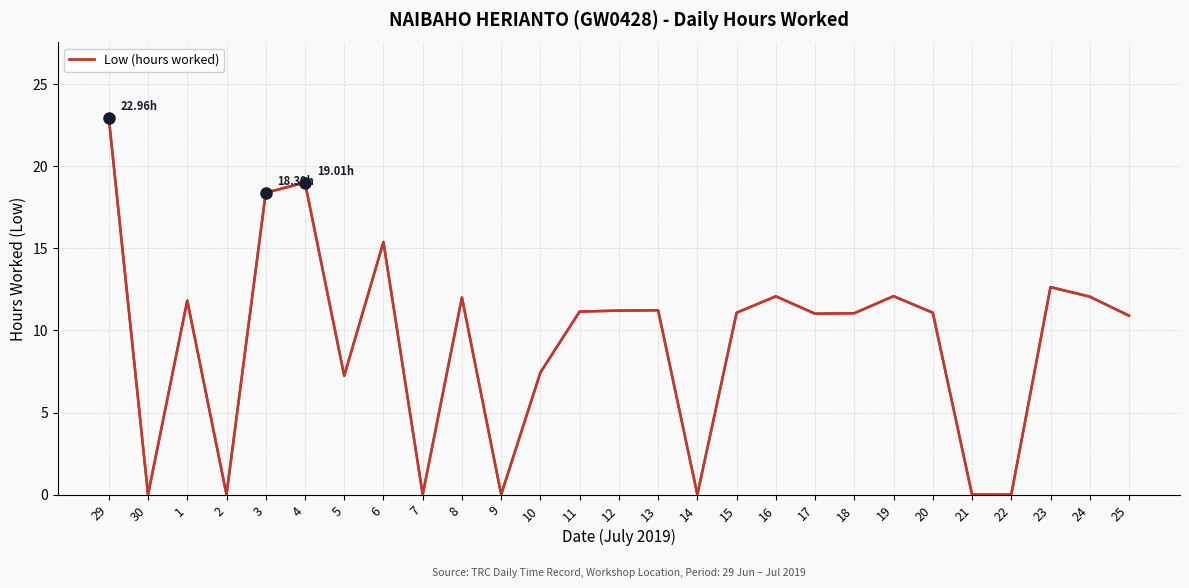

At which category does the chart reach its peak across all series?

29